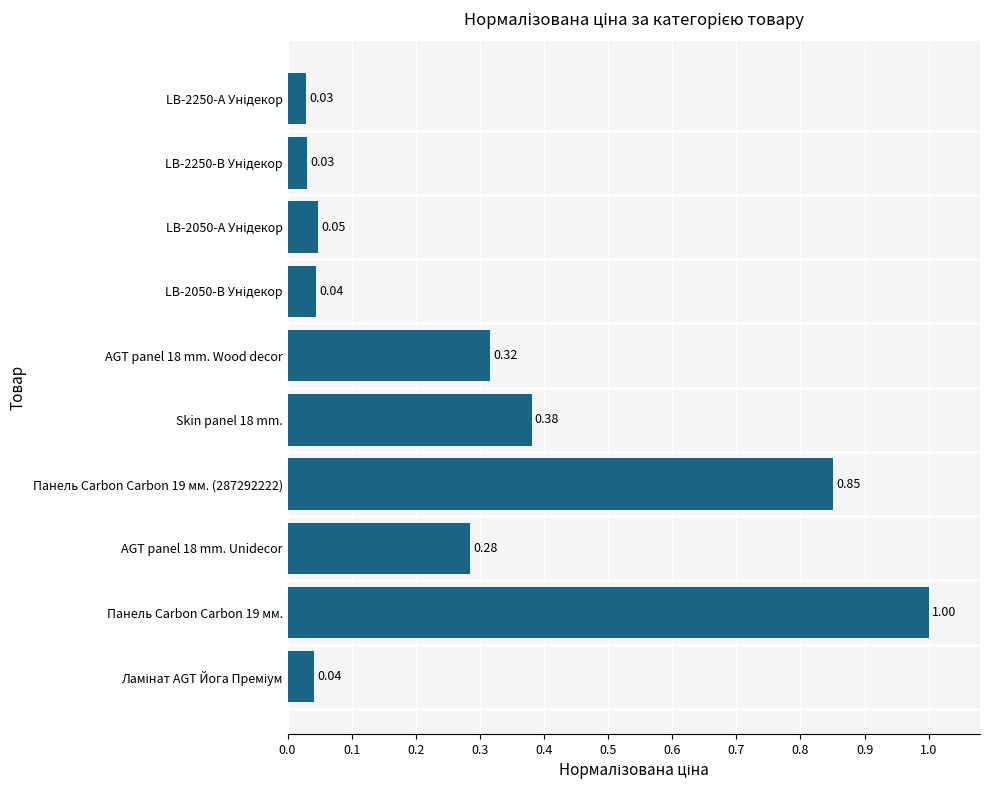

What is the sum of the values at AGT panel 18 mm. Unidecor and Панель Carbon Carbon 19 мм. (287292222)?

1.1